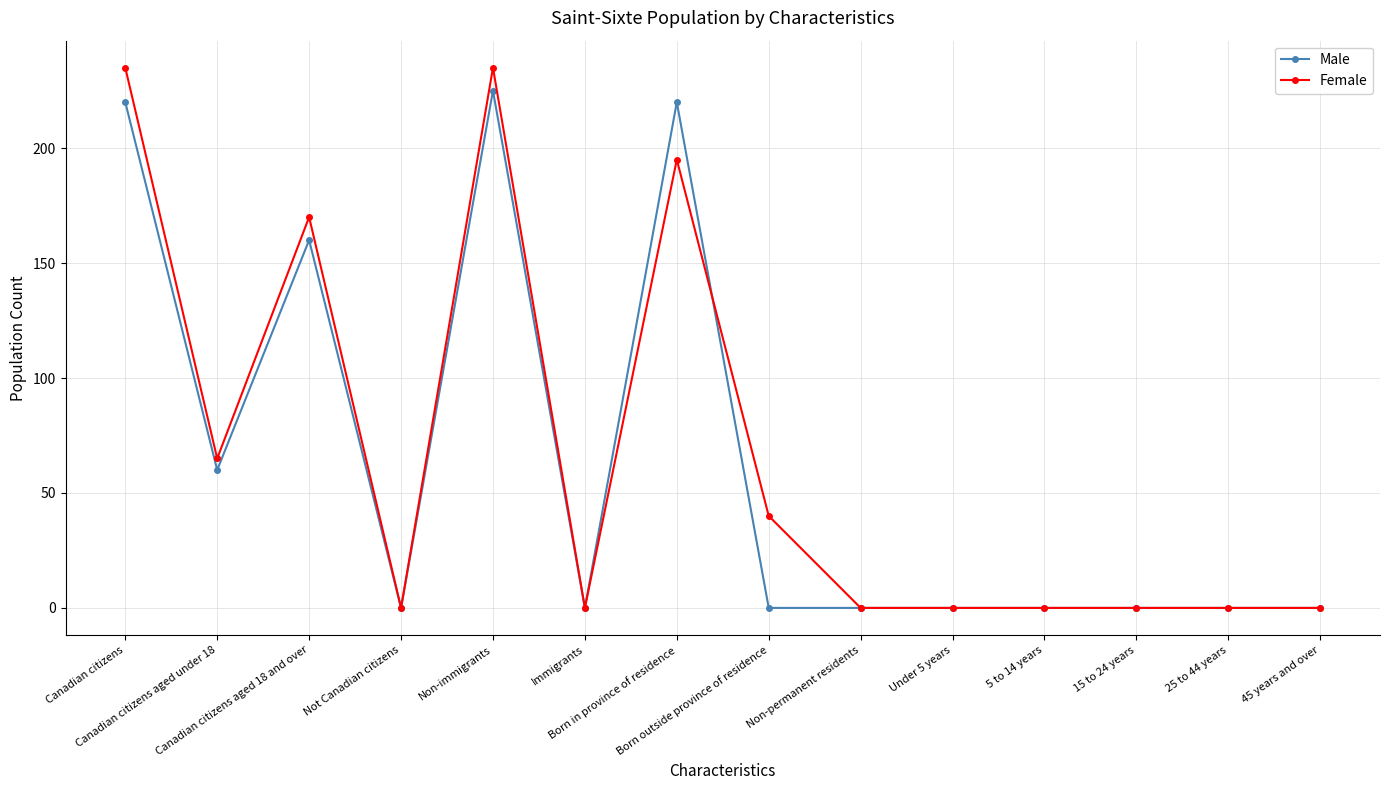

What is the greatest value displayed?

235